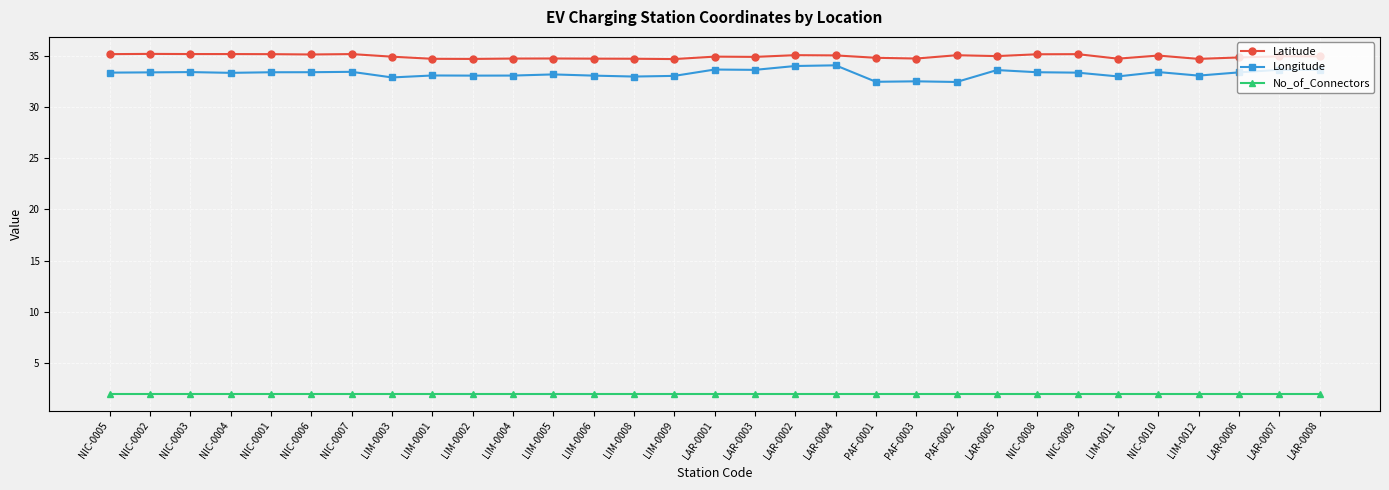

True or false: Latitude and Longitude intersect in this chart.

False